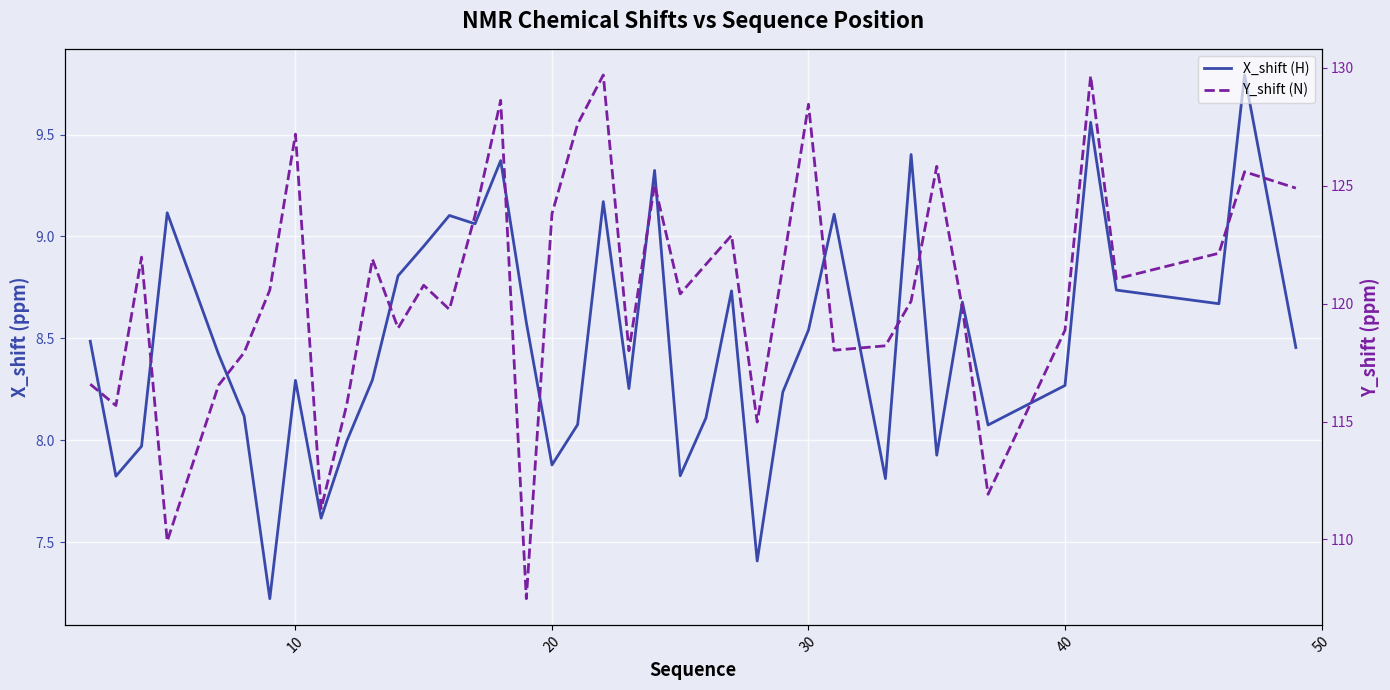

What is the average value of the Y_shift (N) series?

120.6